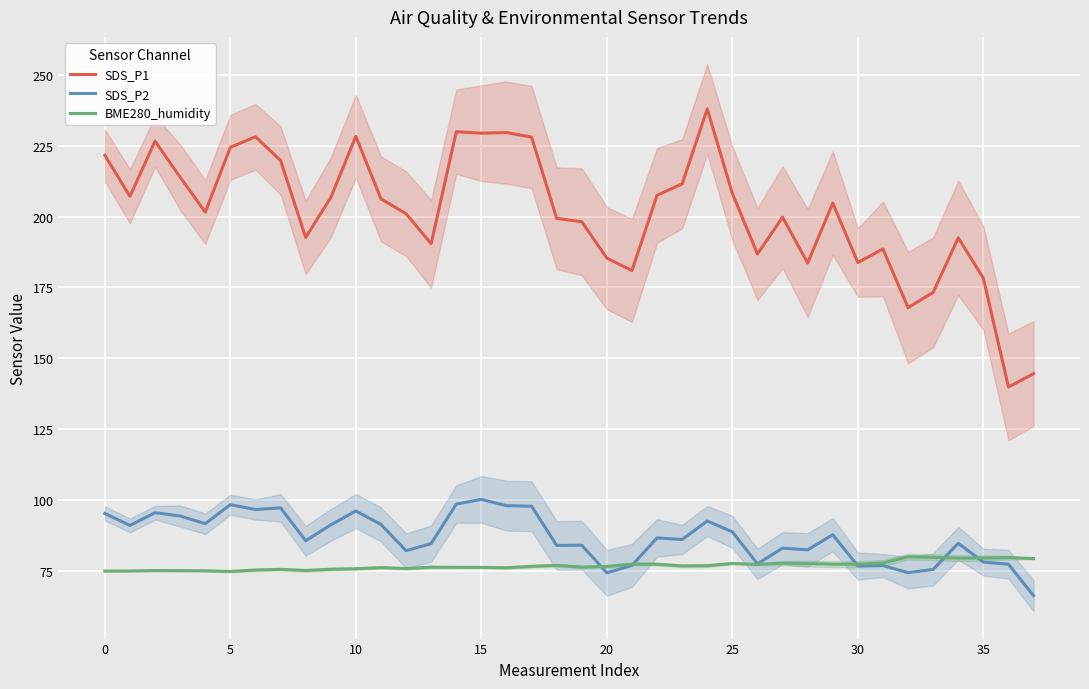

Rank the series by their maximum value, from highest to lowest.

SDS_P1, SDS_P2, BME280_humidity